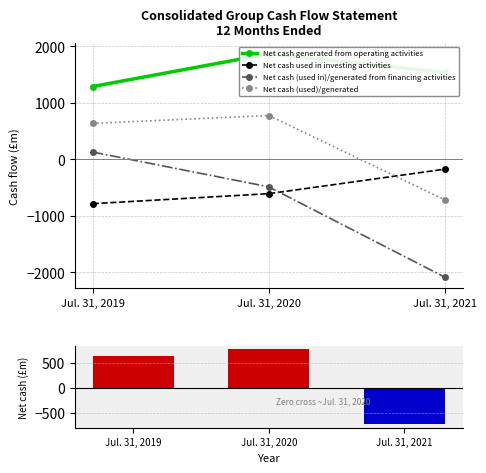

Which series has the largest total across all categories?

Net cash generated from operating activities